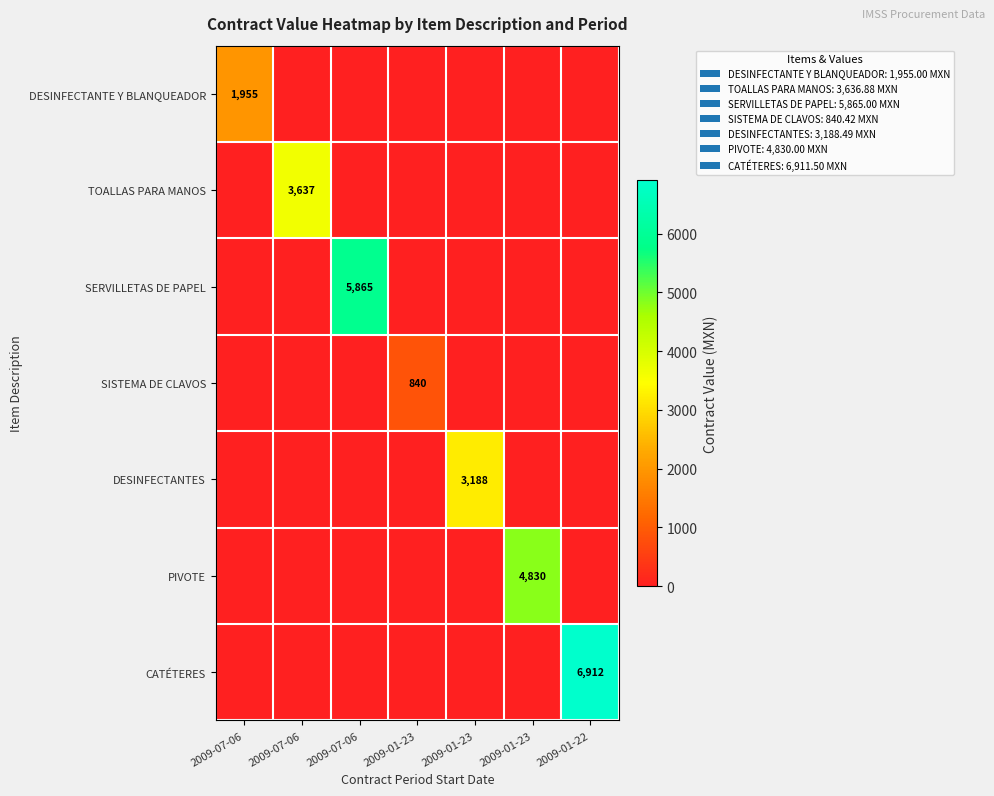

What is the maximum value shown in the chart?

6911.5